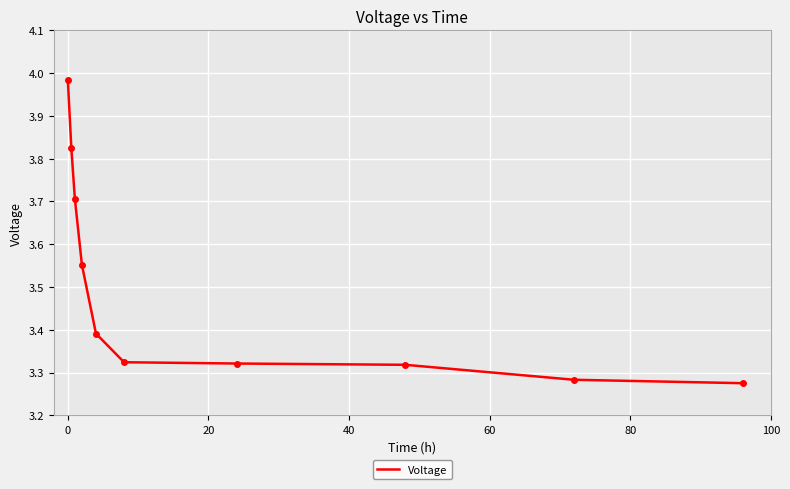

Does the chart display data point markers on the line(s)?

No